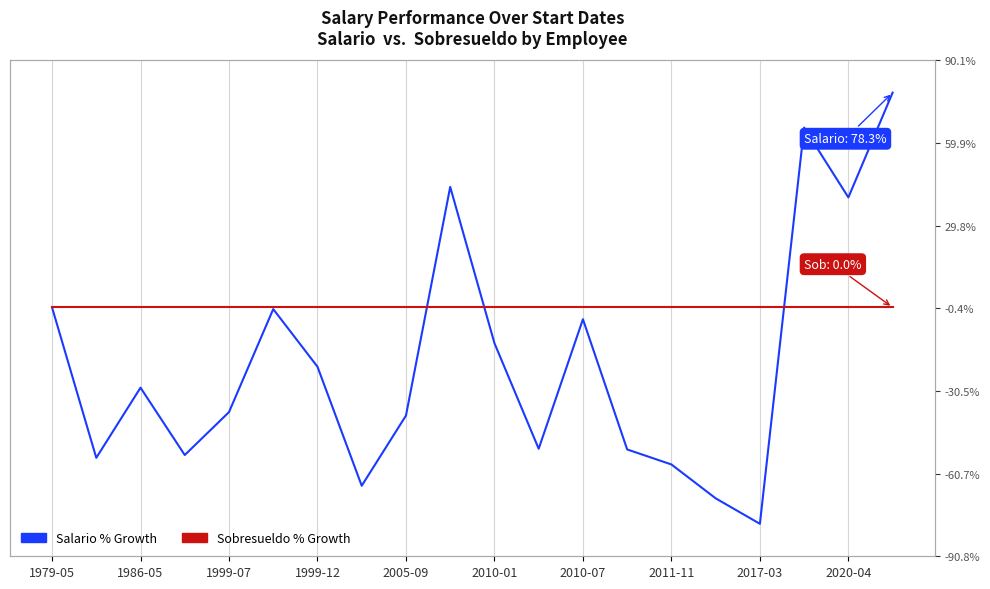

How many values in the Salario % Growth series are below -29?

11